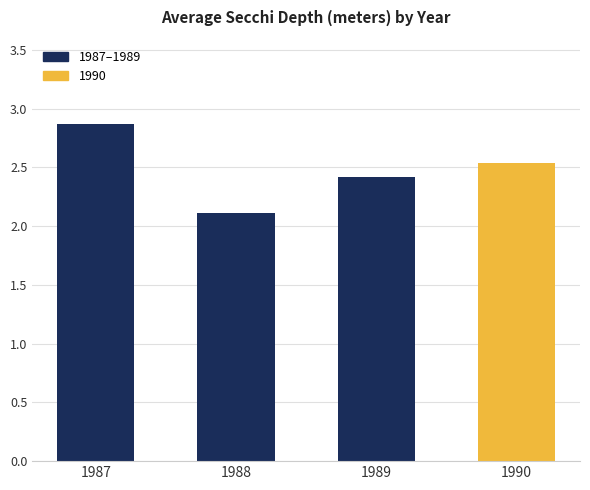

Read the value at 1987.

2.9